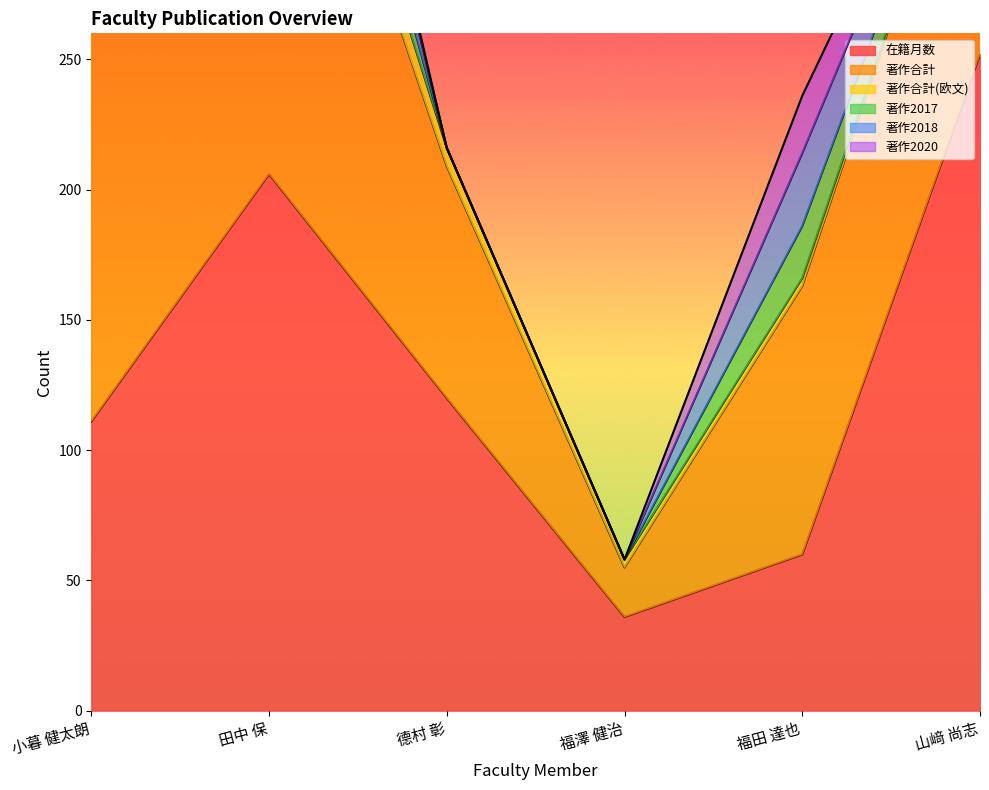

The value of 在籍月数 at 德村 彰 is 120. True or false?

True